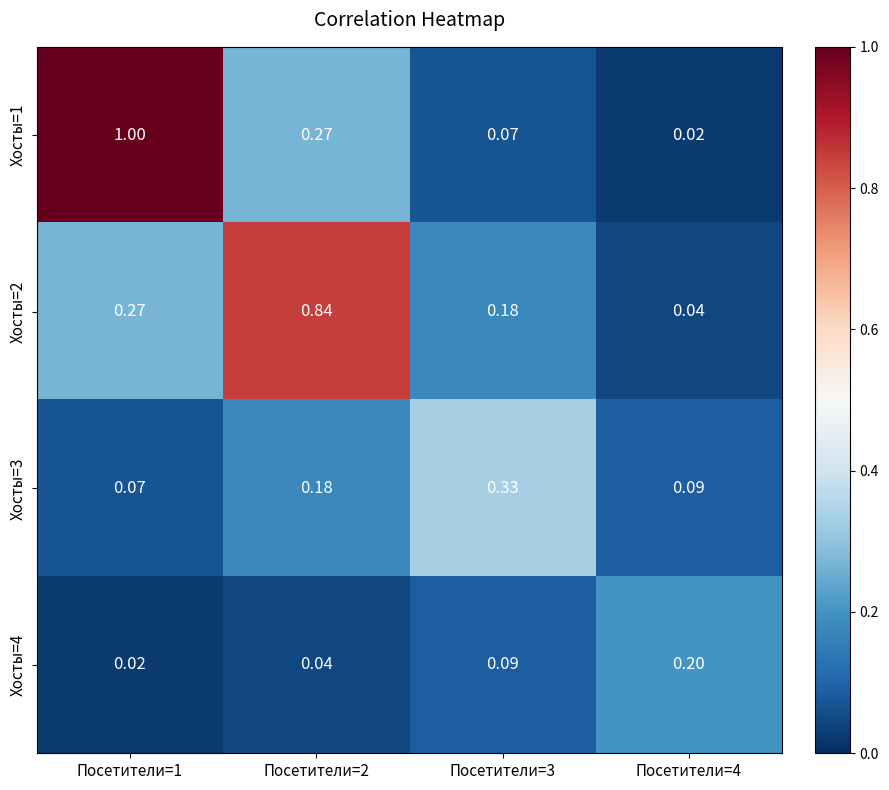

How many series are shown in this chart?

4